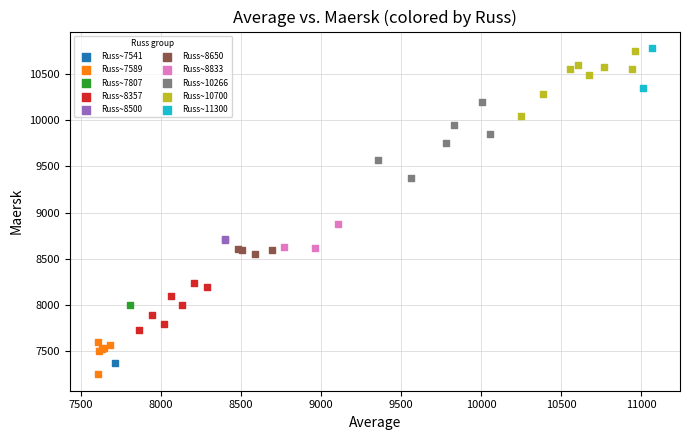

What are all the series names shown in the legend?

Russ~7541, Russ~7589, Russ~7807, Russ~8357, Russ~8500, Russ~8650, Russ~8833, Russ~10266, Russ~10700, Russ~11300